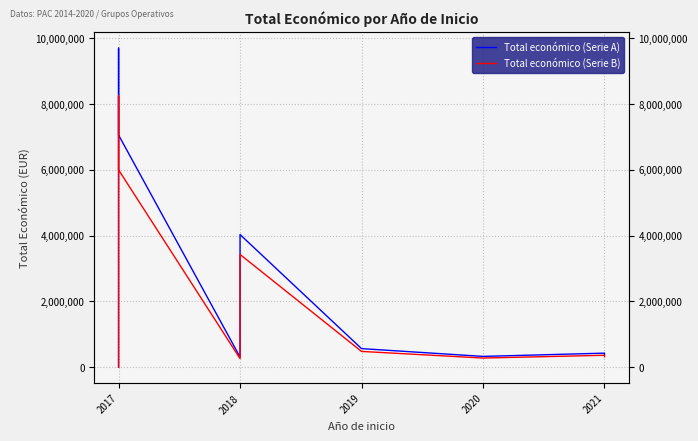

What is the total value across all series at 2017?

5550.0